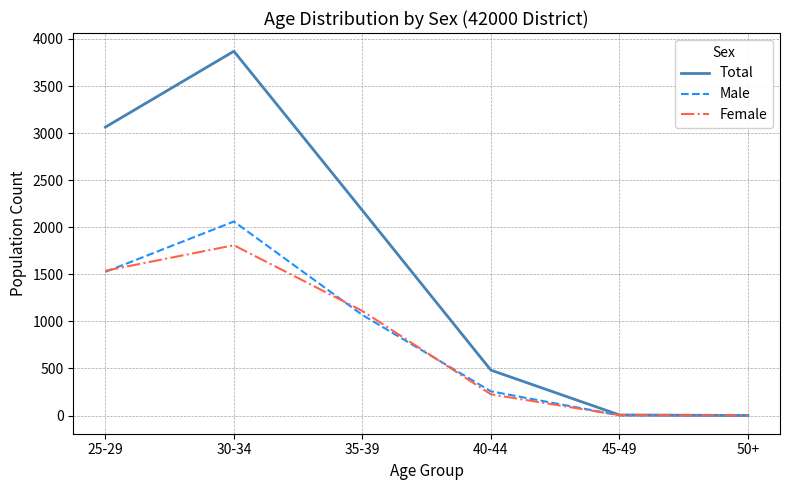

What is the difference between the maximum and minimum values in the Female series?

1809